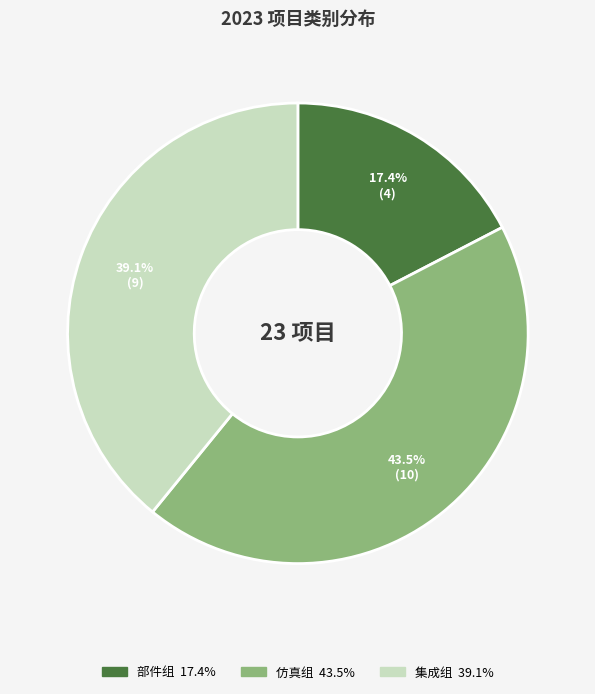

To the nearest percent, what is the difference between the largest and smallest slice percentages?

26%